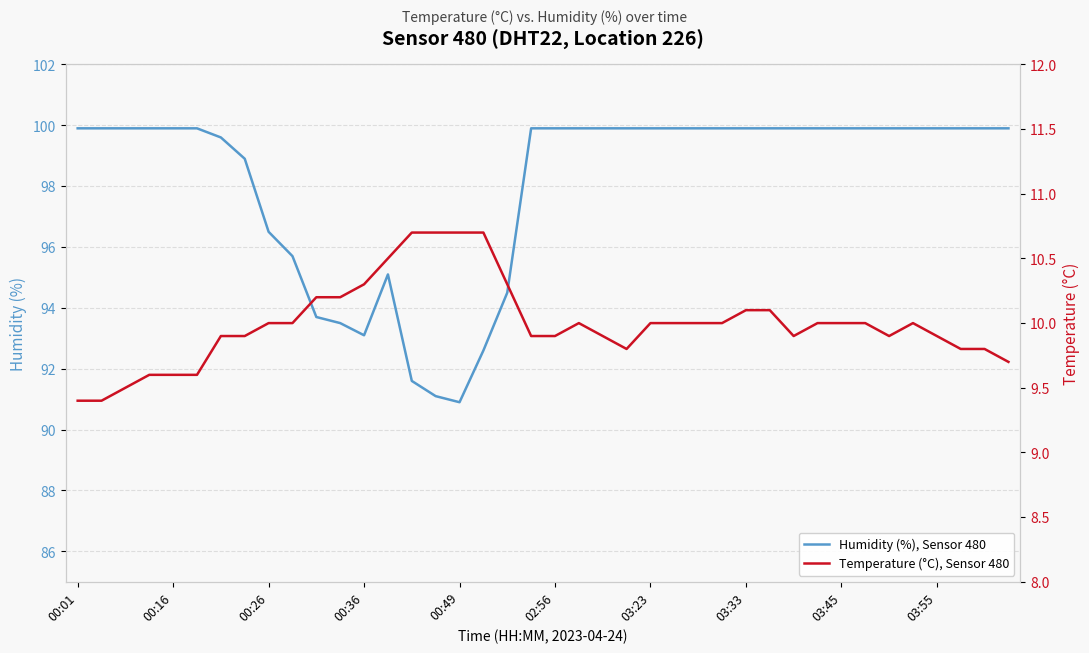

How many lines are shown in the chart?

2